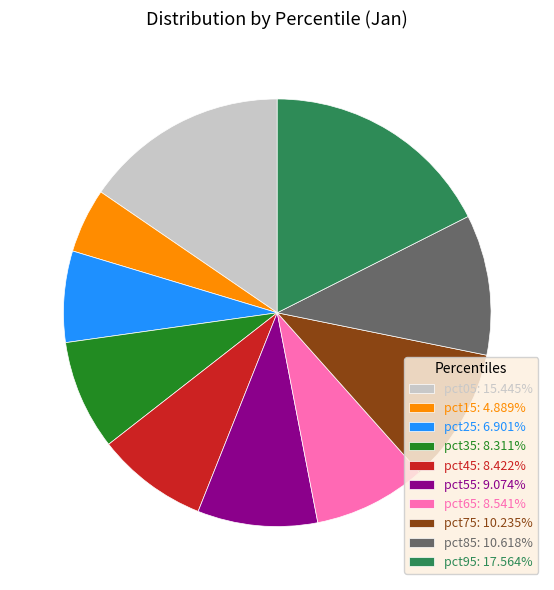

Combined, do pct15: 4.889% and pct45: 8.422% account for over 50%?

No